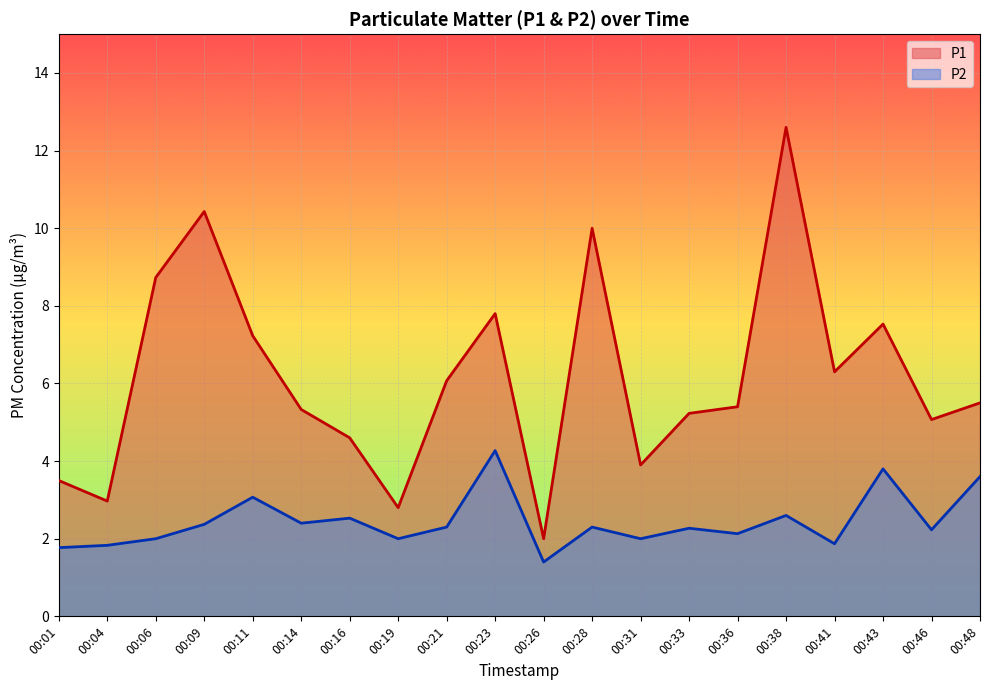

True or false: P1 and P2 cross at least once.

False